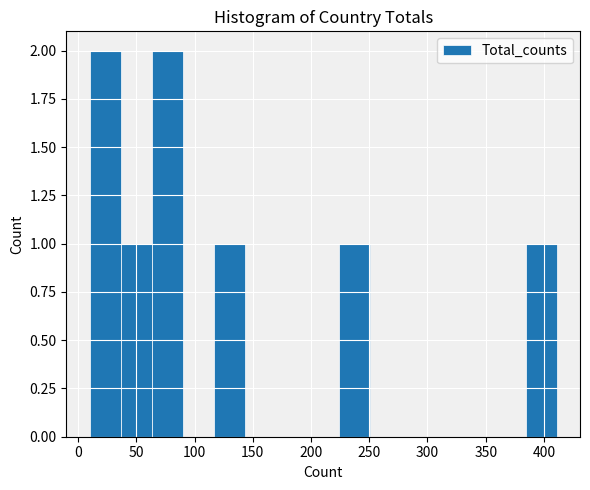

Reading left to right, transcribe this chart: for each bar, give the range it covers on the x-axis and its height. Neither the bar edges nor the heights are printed on the chart, so give them approximately, as read against the axes.

10 to 35: 2
35 to 65: 1
65 to 90: 2
90 to 115: 0
115 to 145: 1
145 to 170: 0
170 to 195: 0
195 to 225: 0
225 to 250: 1
250 to 275: 0
275 to 305: 0
305 to 330: 0
330 to 355: 0
355 to 385: 0
385 to 410: 1